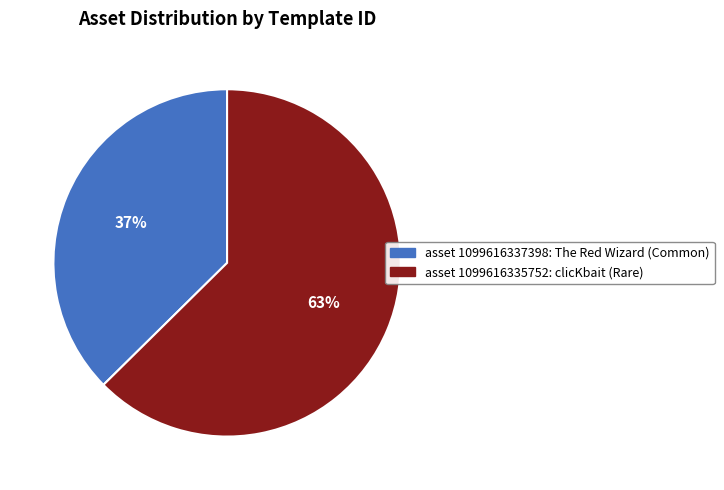

To the nearest percent, what is the average slice percentage?

50%